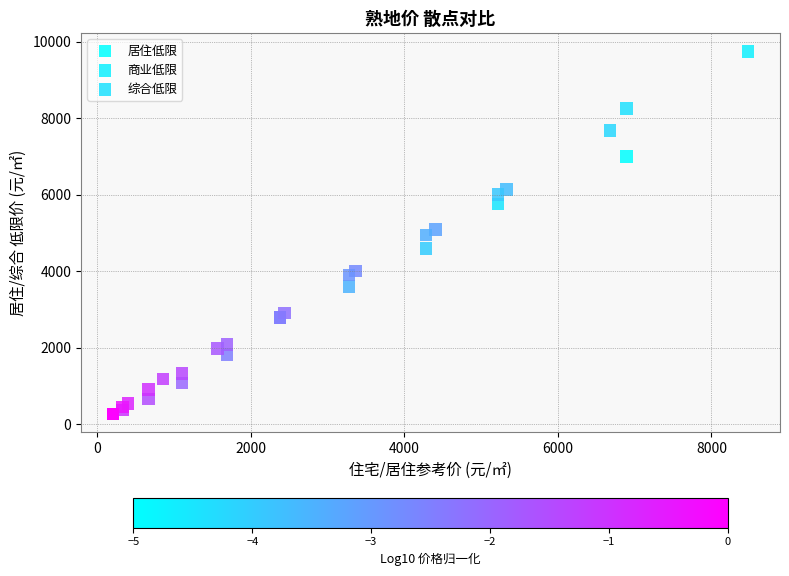

Which series reaches the maximum Y coordinate?

商业低限